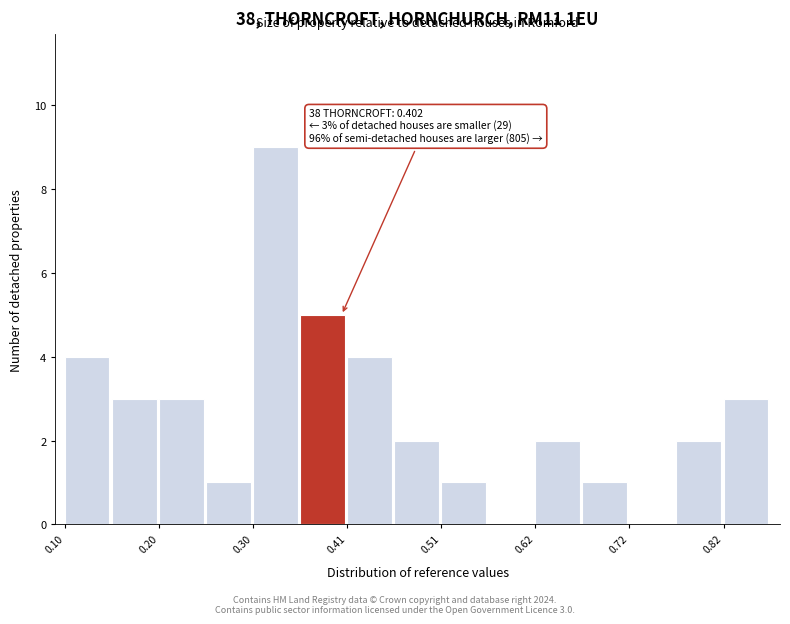

Around what value on the x-axis is the tallest bar? Give the approximate position of its centre, as read against the axis.

0.32